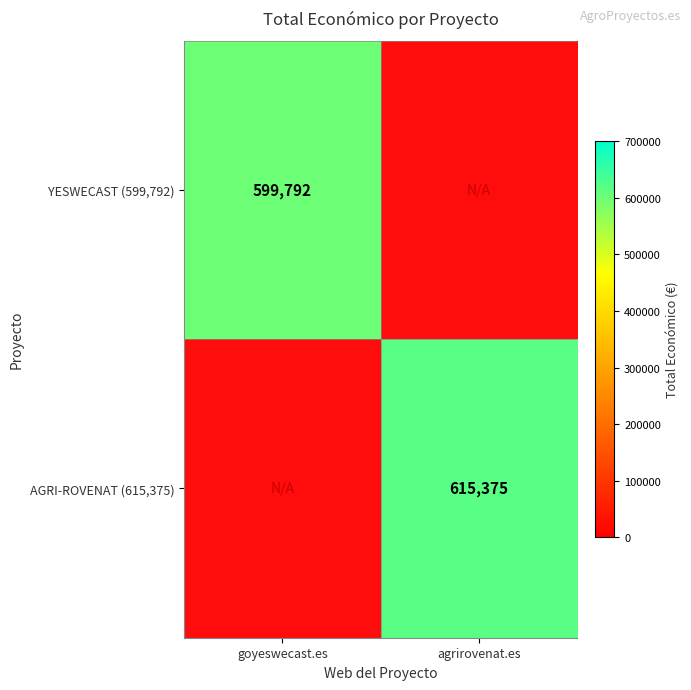

True or false: YESWECAST (599,792) has a value of 204056 at goyeswecast.es.

False